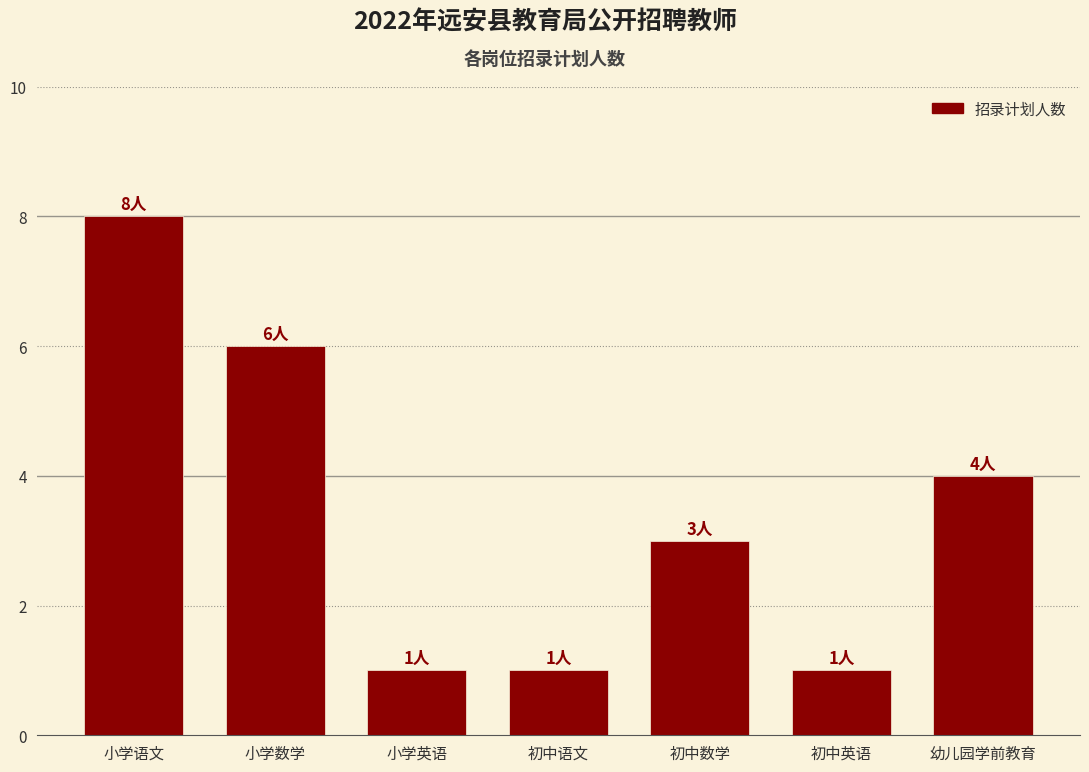

Reading left to right, transcribe all the data shown in this chart.

8	6	1	1	3	1	4